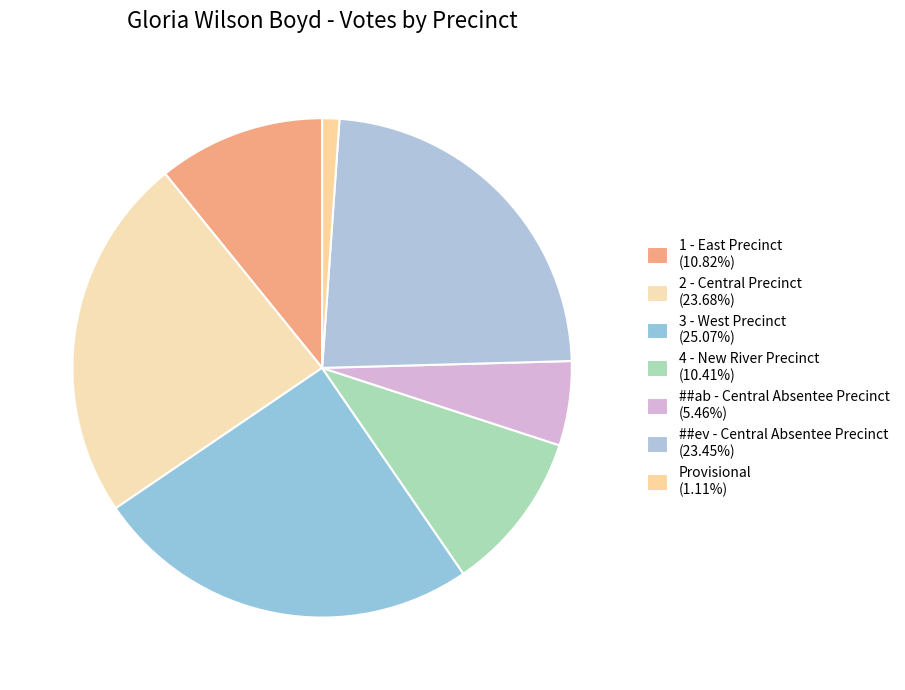

How many slices are in this pie chart?

7